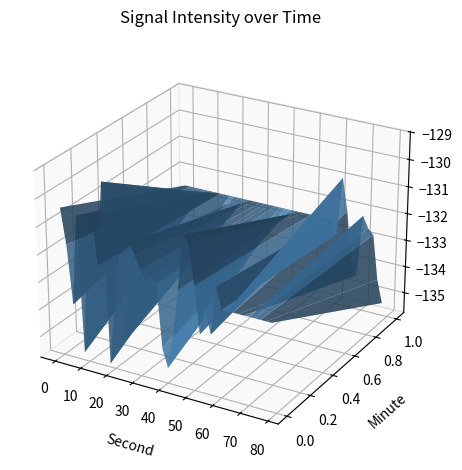

Reading right to left, transcribe all the data shown in this chart.

39=-135.3	38=-134.4	37=-132.8	36=-132.6	35=-132.2	34=-134.5	33=-134.3	32=-132.1	31=-130.9	30=-133.1	29=-131.8	28=-133.6	27=-132.7	26=-133.7	25=-132.0	24=-130.5	23=-130.3	22=-132.3	21=-134.1	20=-135.2	19=-134.6	18=-132.2	17=-132.1	16=-132.2	15=-131.9	14=-131.4	13=-131.0	12=-134.6	11=-131.6	10=-133.4	9=-135.6	8=-129.1	7=-132.1	6=-130.4	5=-130.6	4=-135.5	3=-130.5	2=-133.8	1=-131.7	0=-130.4